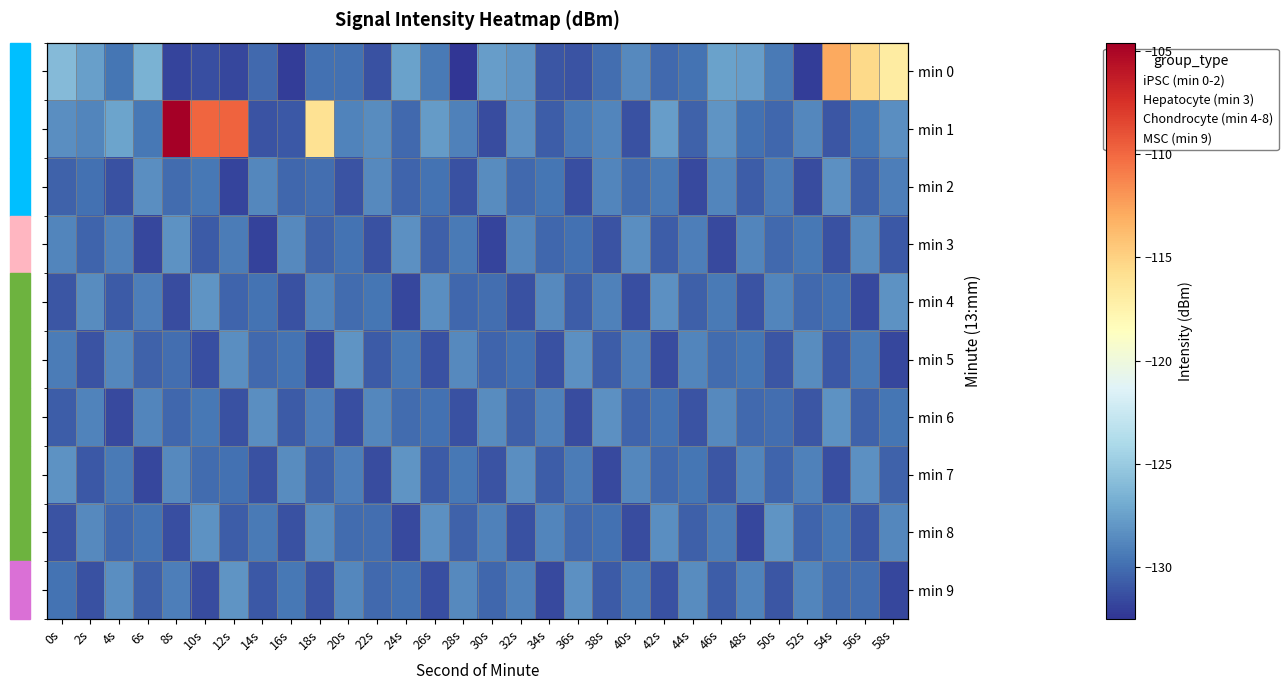

What is the sum of the min 9 values at 56s and 44s?

-258.4